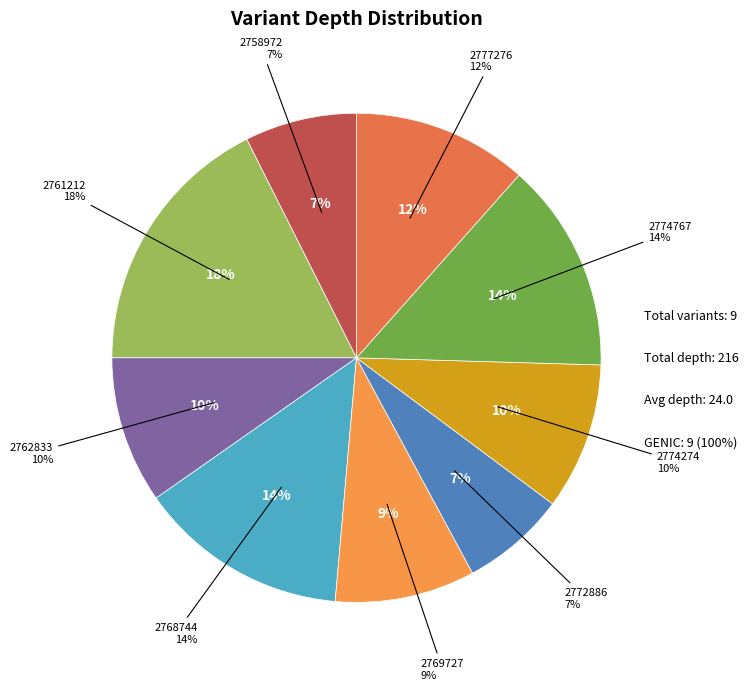

The 2769727 slice represents 9% of the pie. True or false?

True